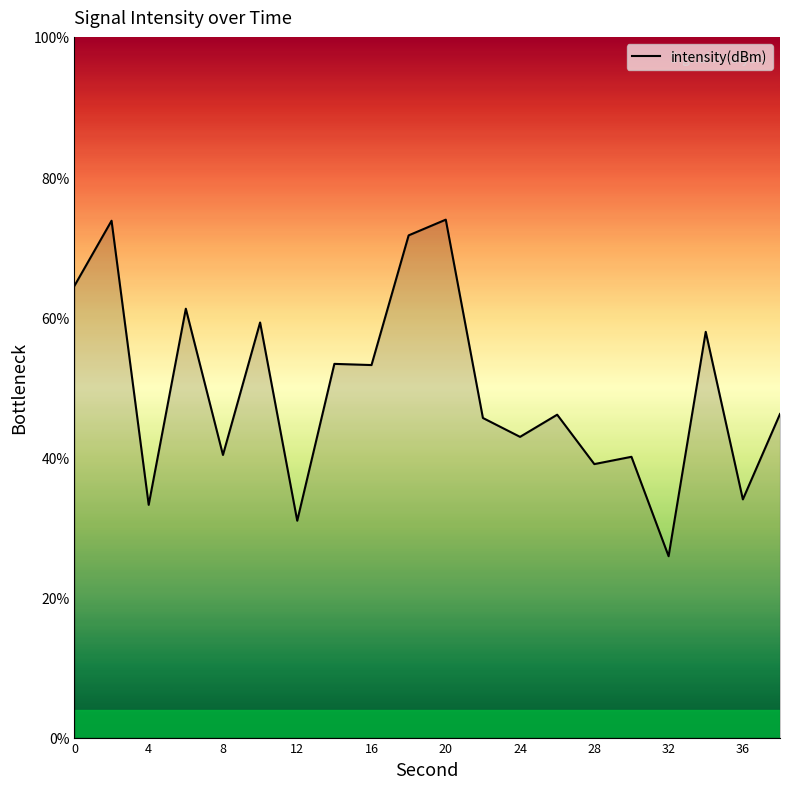

What is the maximum value shown in the chart?

73.9